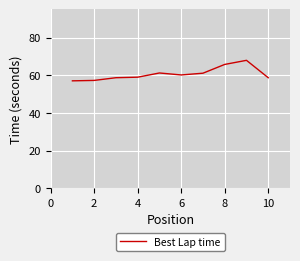

What is the minimum value shown in the chart?

57.0